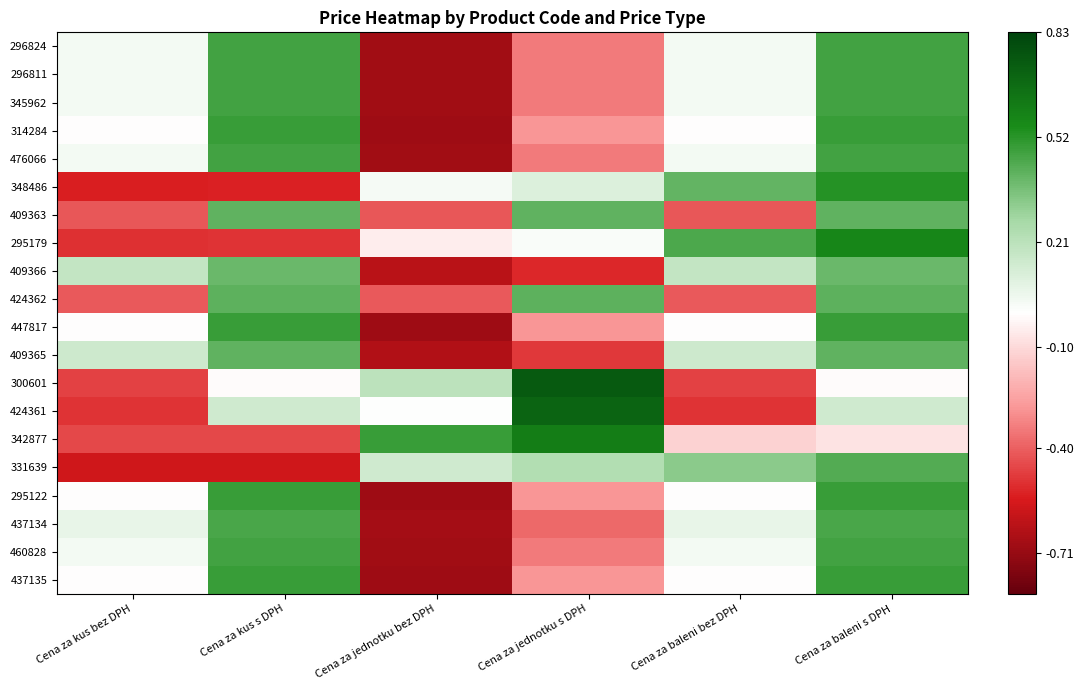

At which category is the sum across all series the highest?

Cena za baleni s DPH